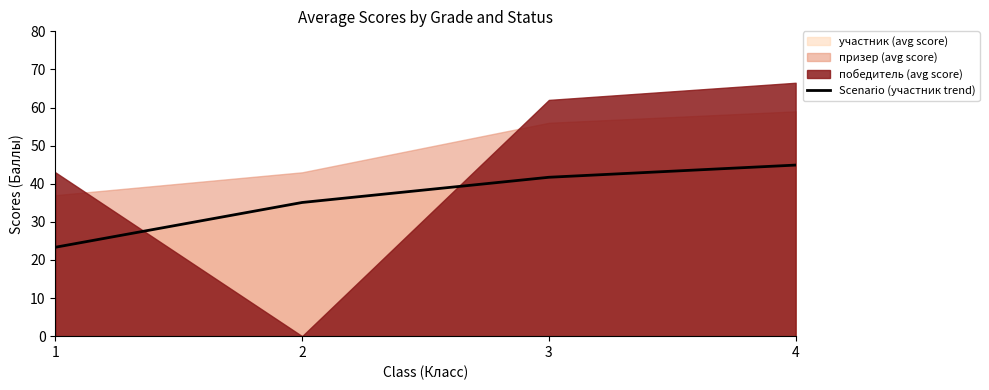

How many data points are above 41?

2